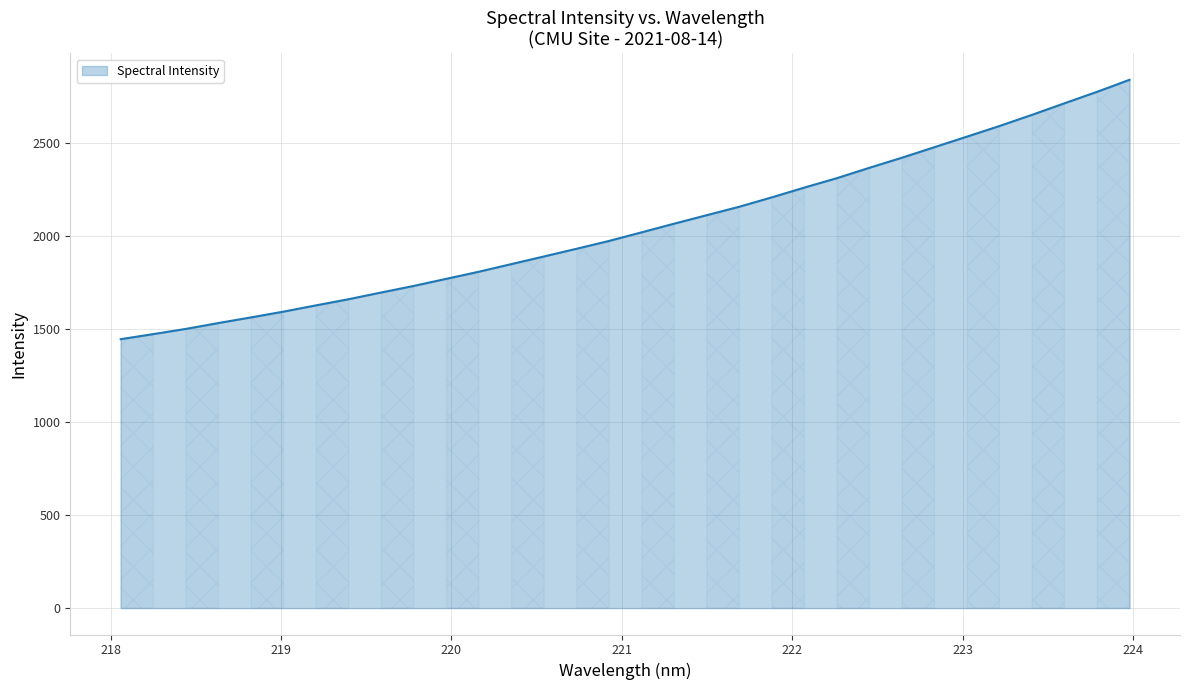

What is the minimum value shown in the chart?

1444.2